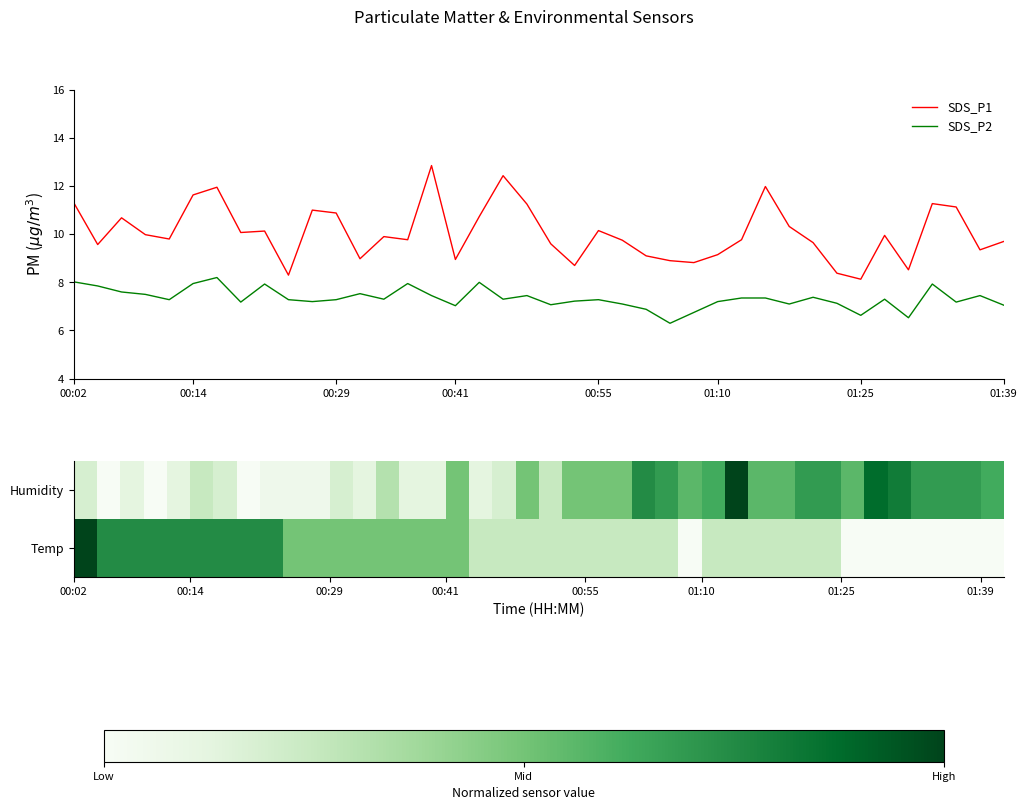

What is the lowest value of the SDS_P2 series?

6.3